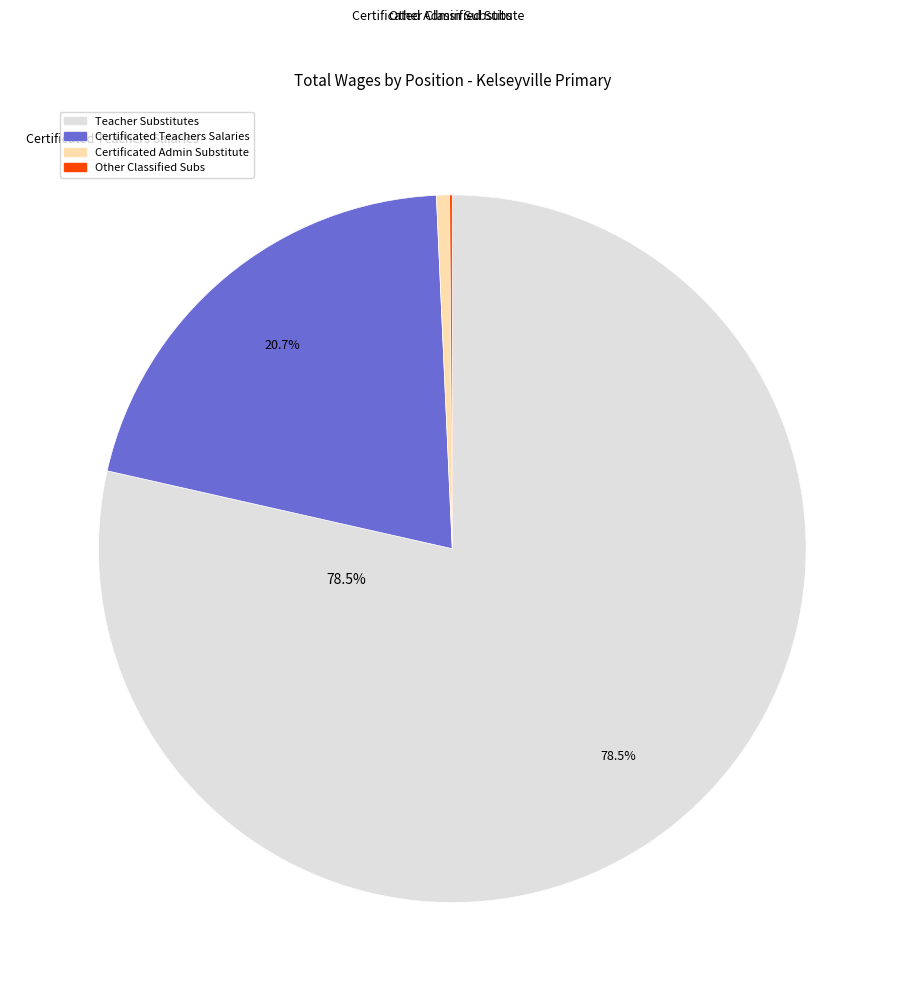

To the nearest percent, what portion does Certificated Teachers Salaries represent?

21%